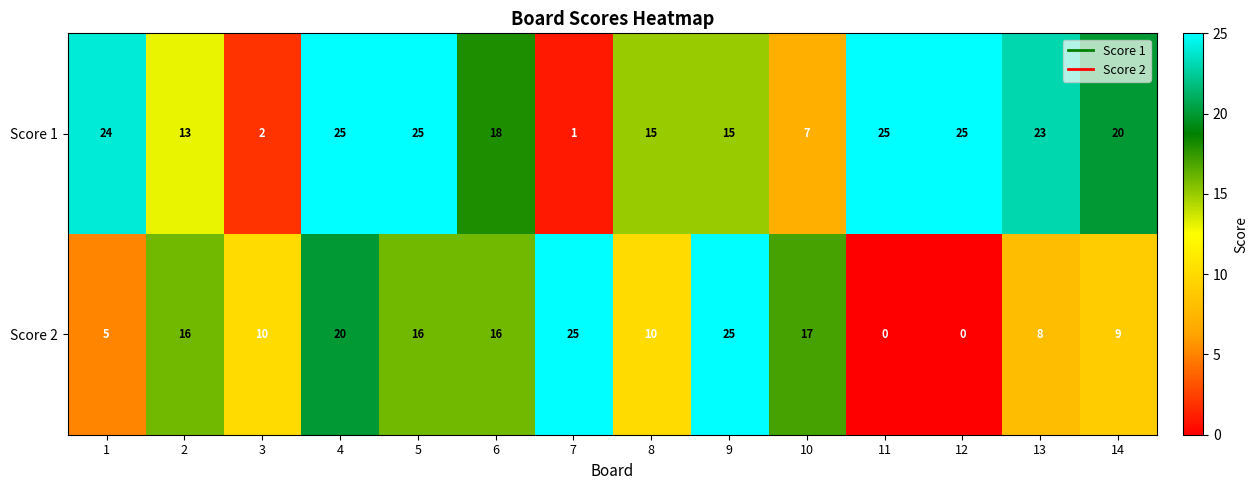

What is the maximum value shown in the chart?

25